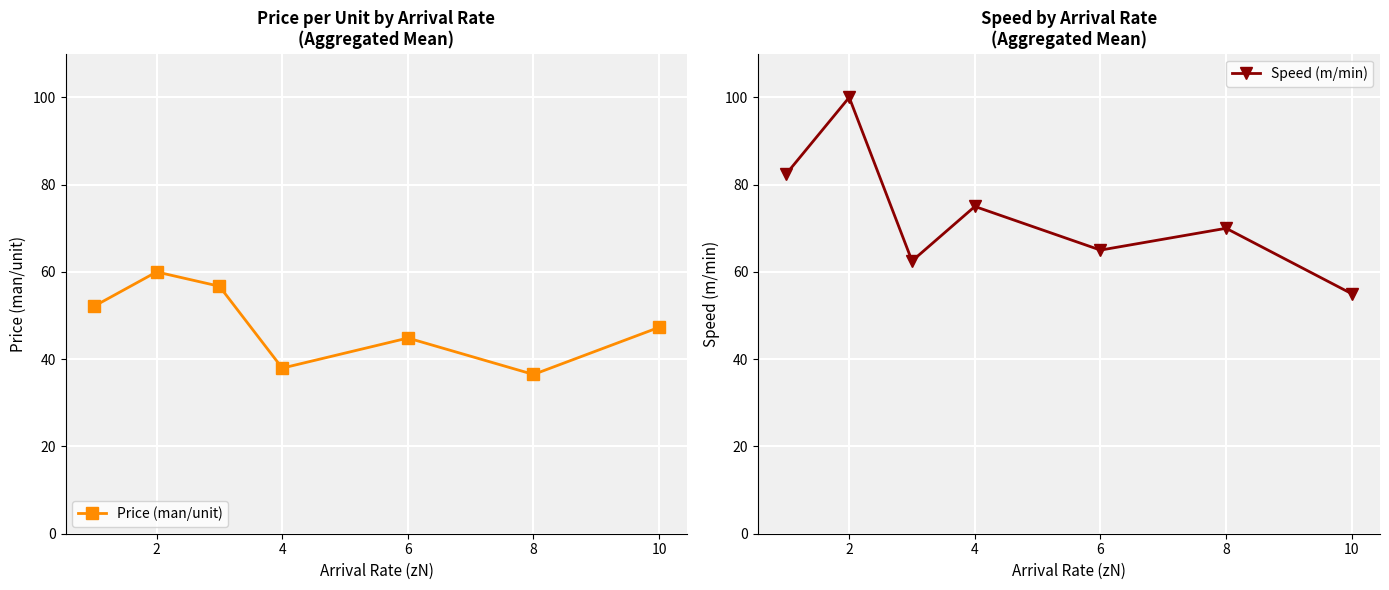

Between 2 and 6, which series saw the biggest shift?

Speed (m/min)